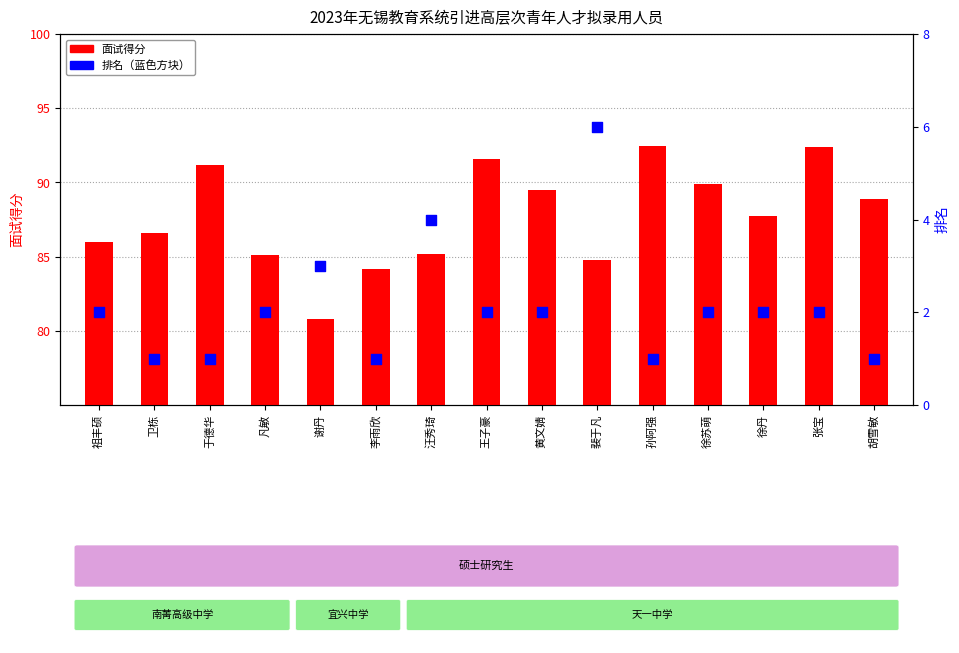

What are all the series names shown in the legend?

面试得分, 排名